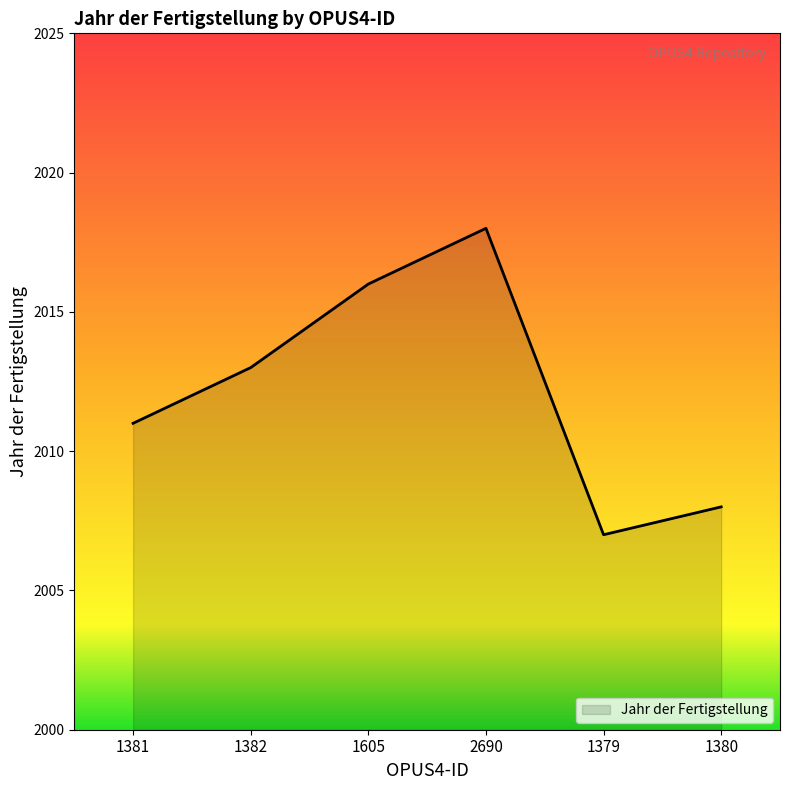

Where is the first local minimum?

1379